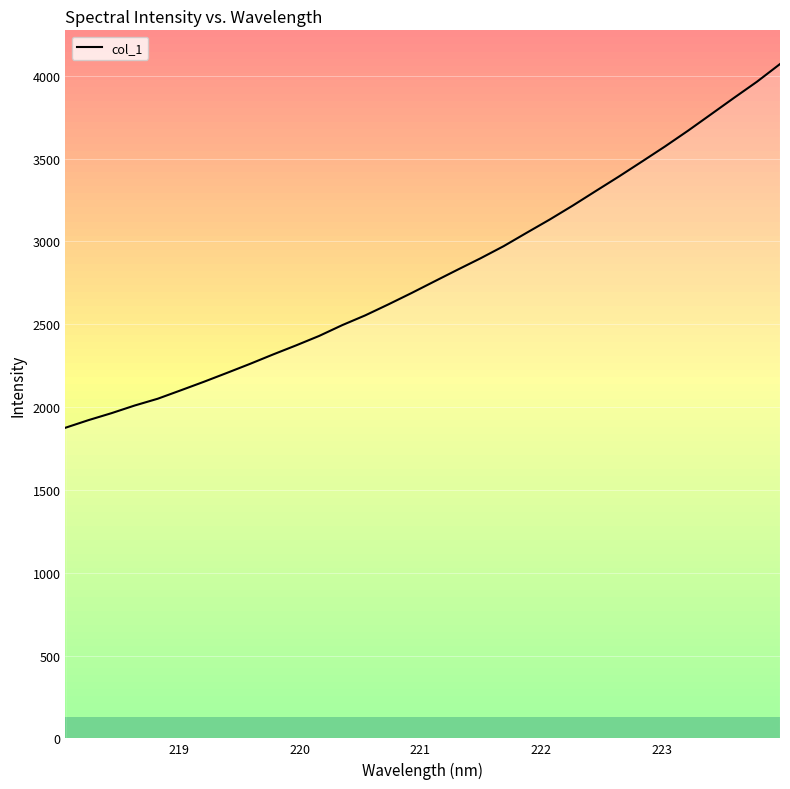

What is the difference between the maximum and minimum values?

2195.7